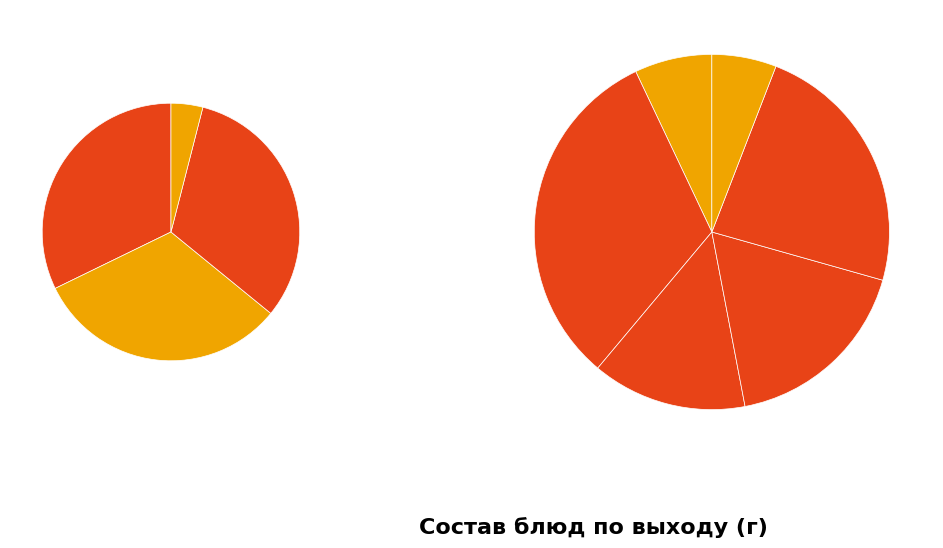

Between Плов из говядины and Какао на молоке, which is larger?

Плов из говядины